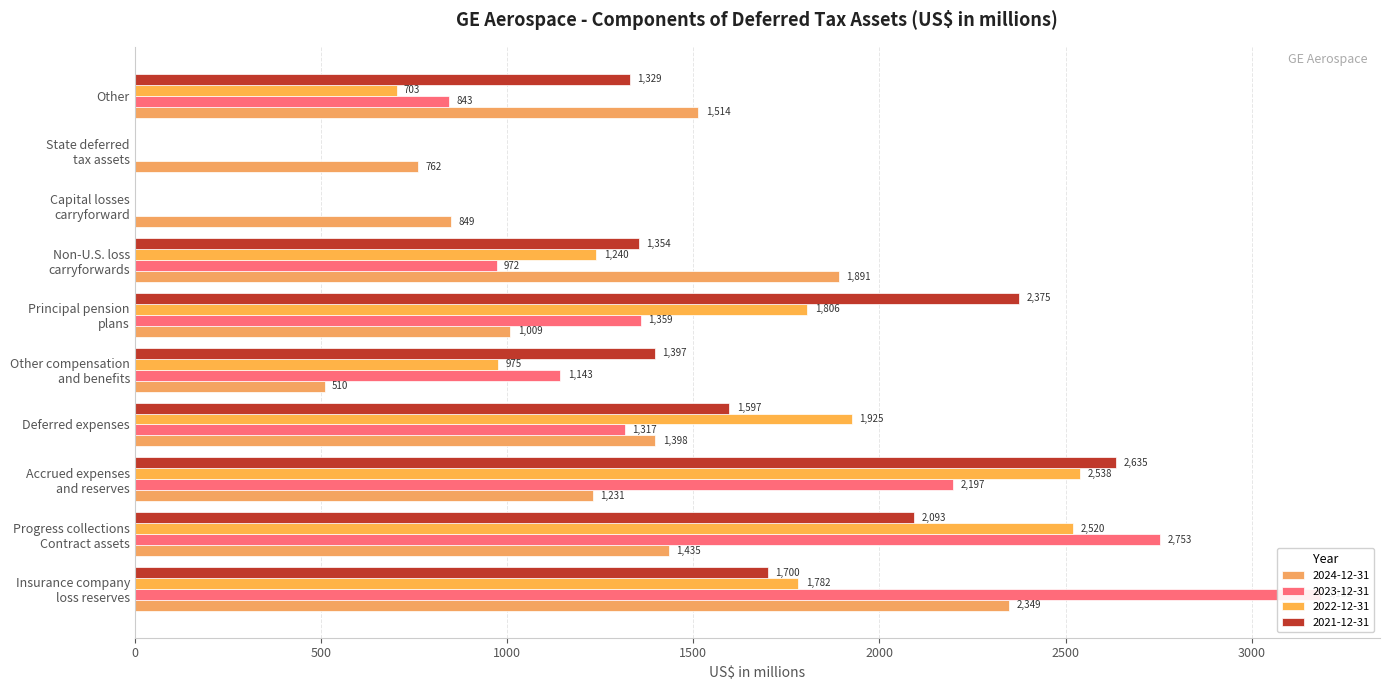

Are the bars grouped side by side (vs. stacked)?

Yes